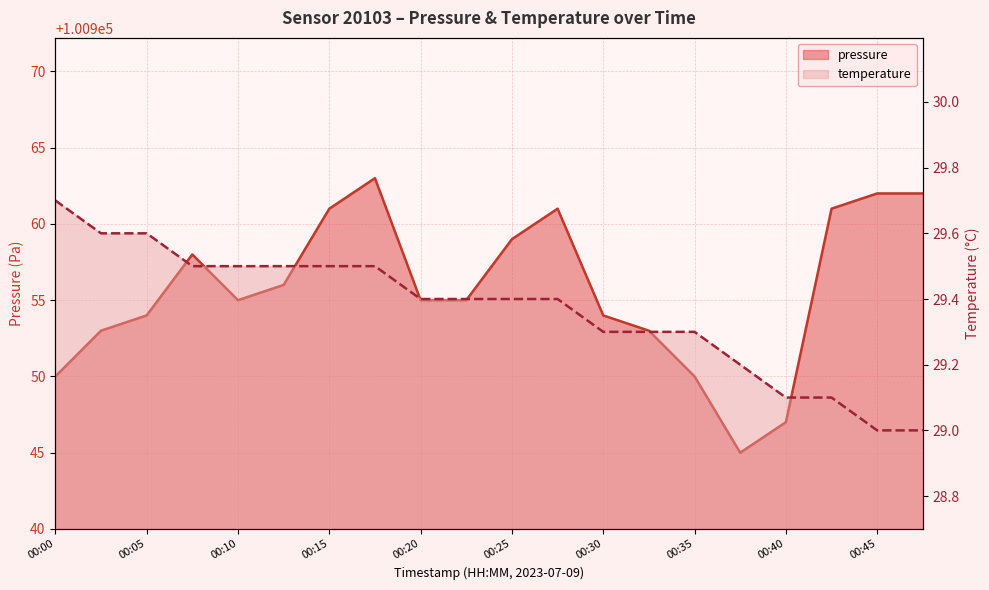

What is the spread (max minus min) of values at 00:00?

100920.3